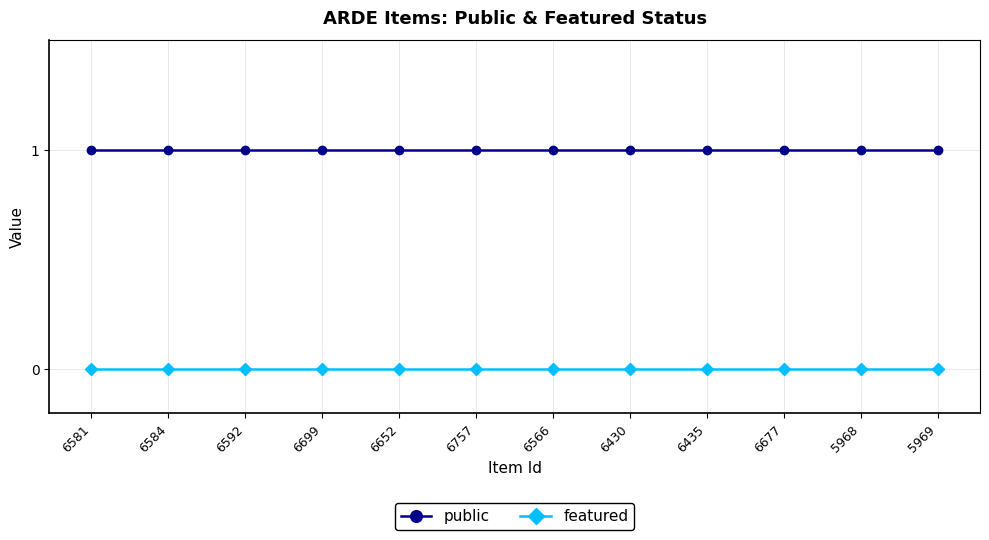

What is the sum of all public values?

12